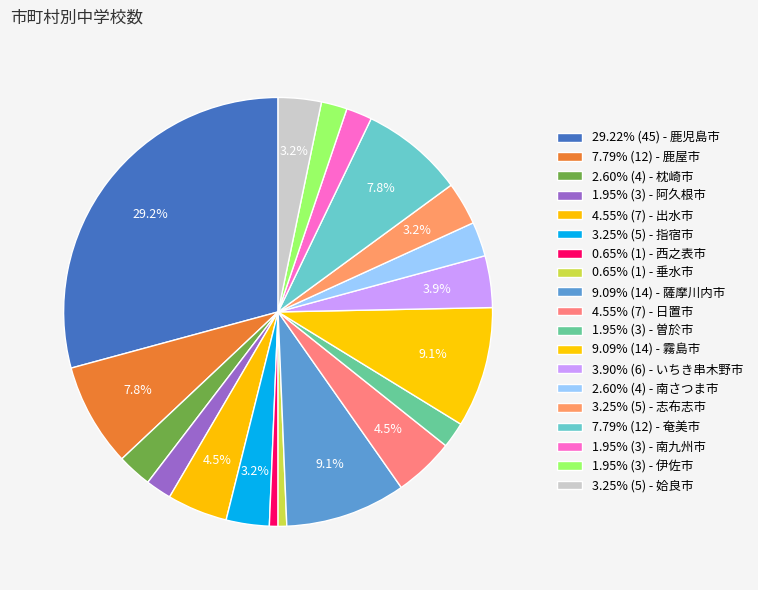

How many segments does this pie chart have?

19